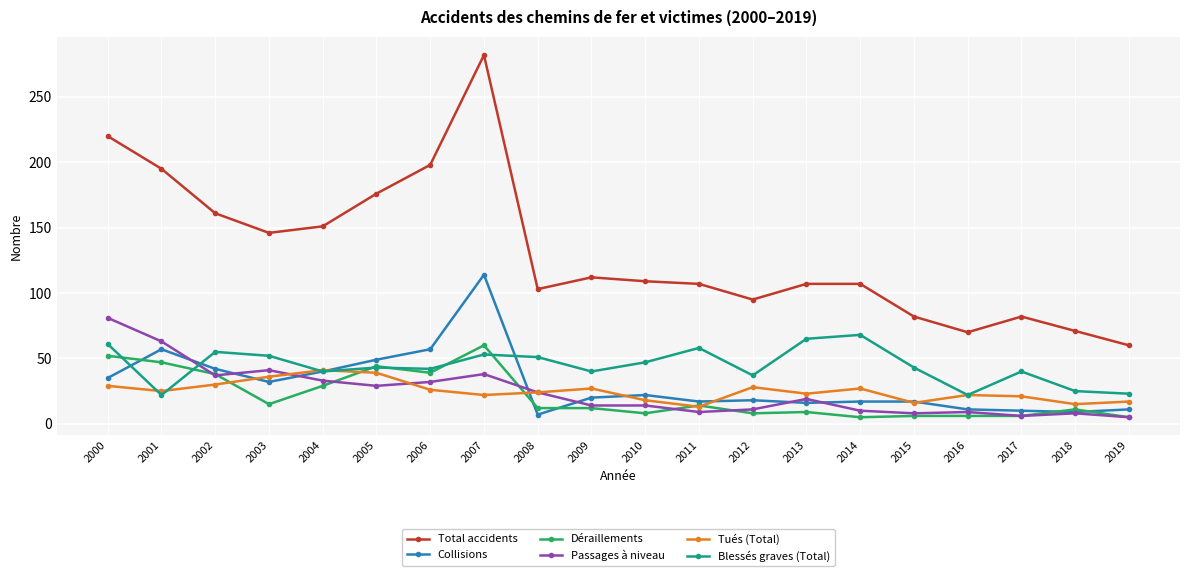

Which category has the lowest value in the Total accidents series?

2019